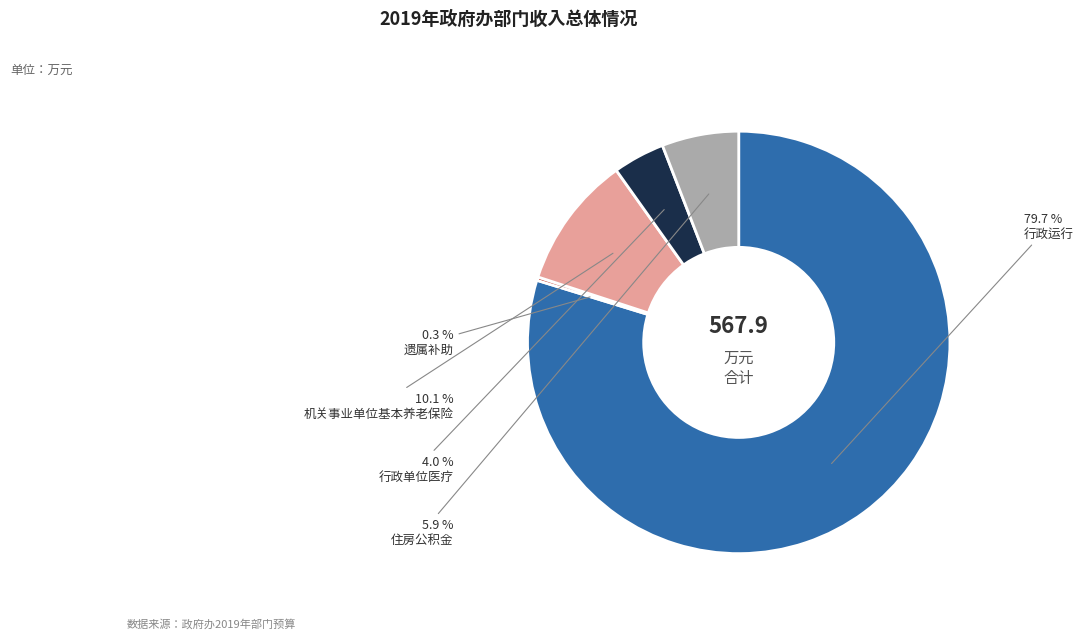

To the nearest percent, what is the difference between the largest and smallest slice percentages?

79%